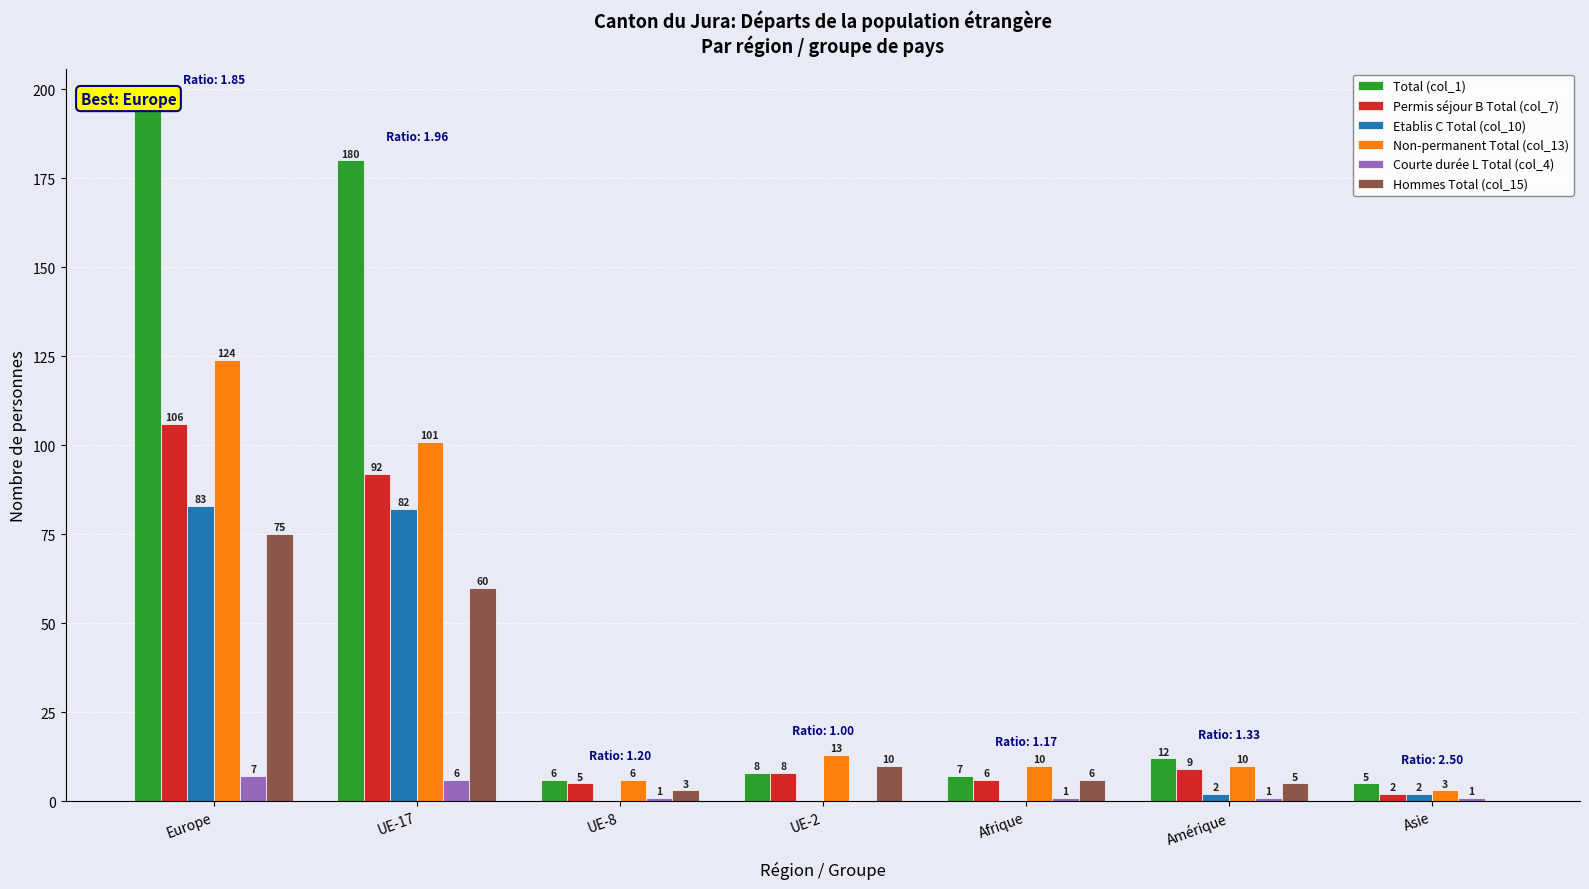

Is it true that Total (col_1) equals 12 at Amérique?

True